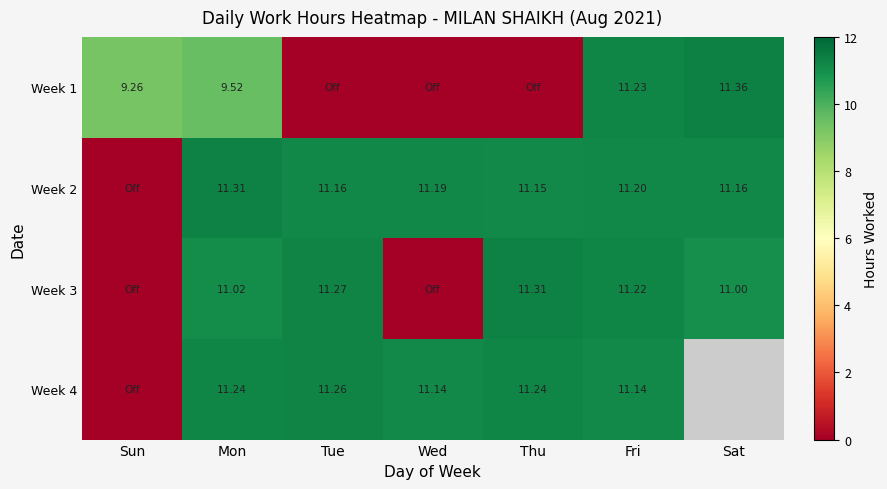

Is the value of Week 2 at Thu greater than the value of Week 3 at Tue?

No